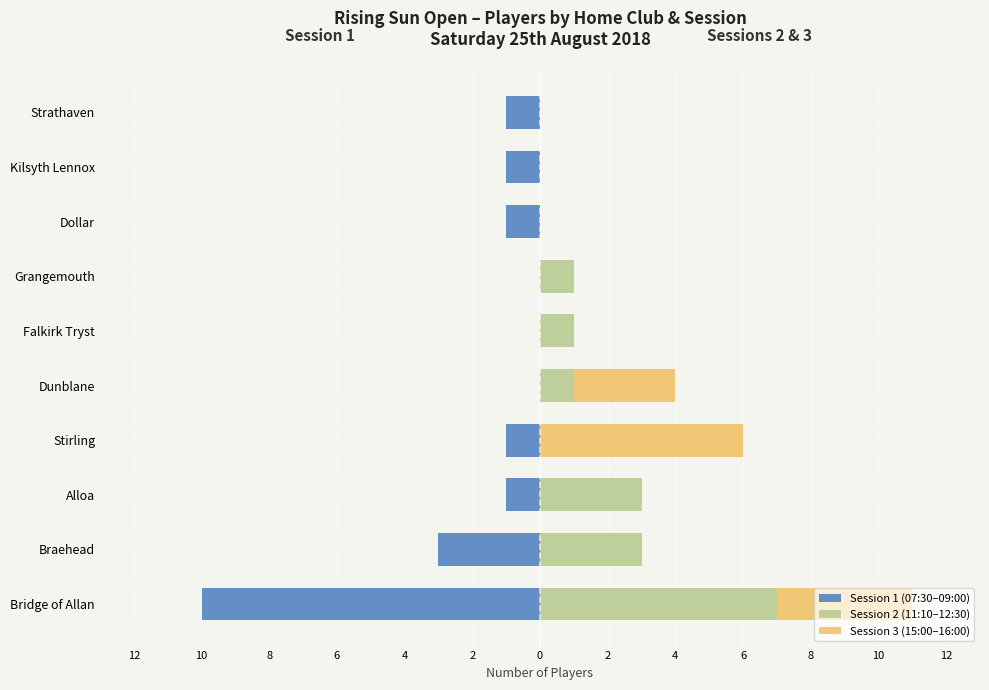

How many bars are there in each group?

3